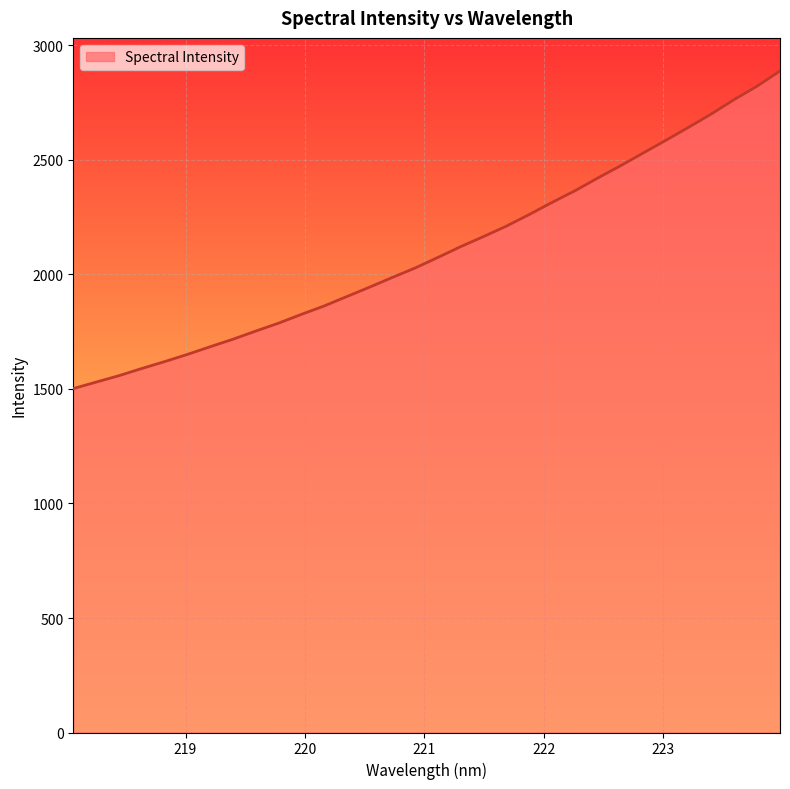

What is the greatest value displayed?

2888.8